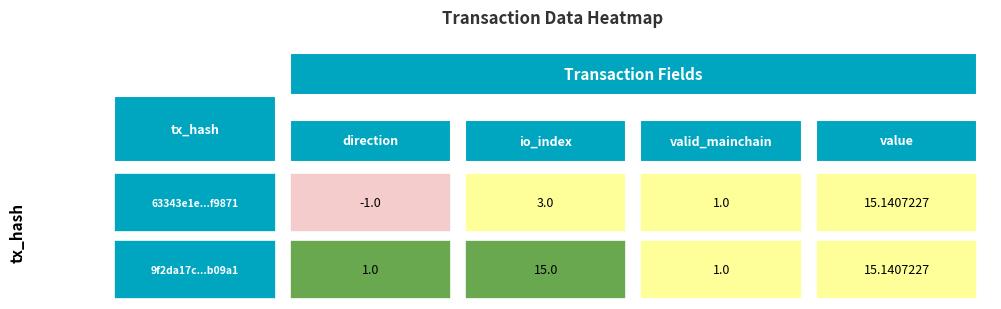

Read the 9f2da17c8dd32bddaad9529f9fb57db2b8b09a1 value at 2.

1.0